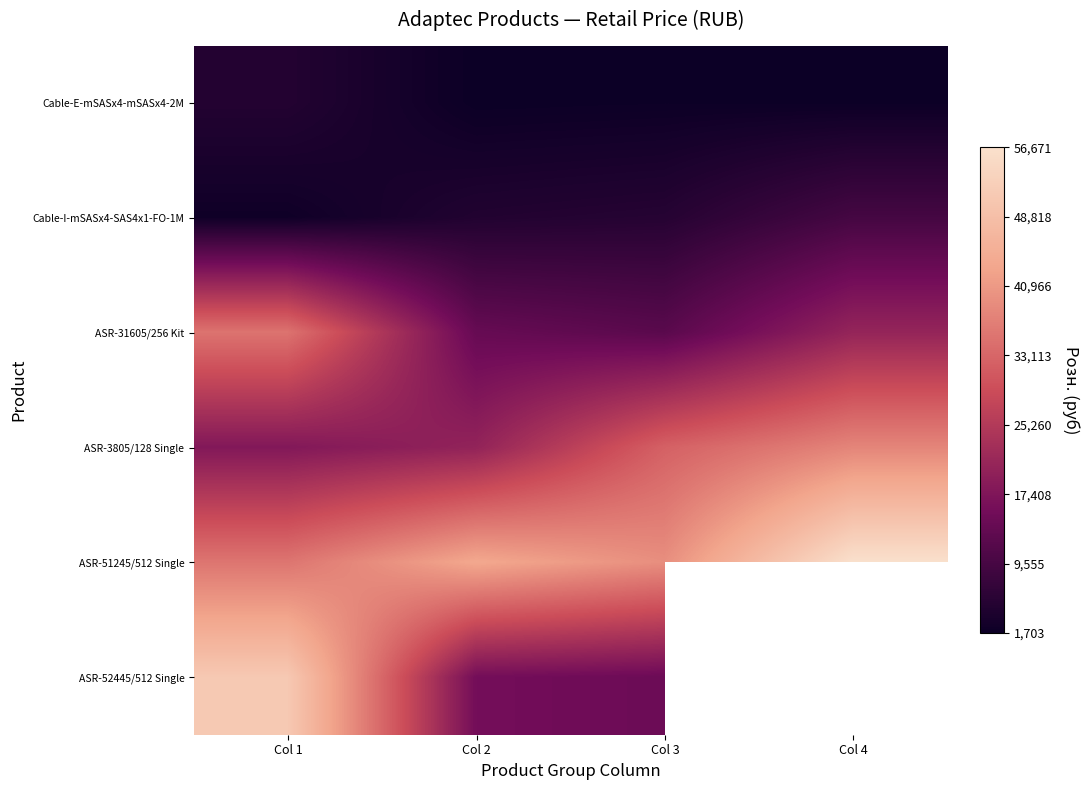

What is the maximum value for ASR-31605/256 Kit?

35128.1